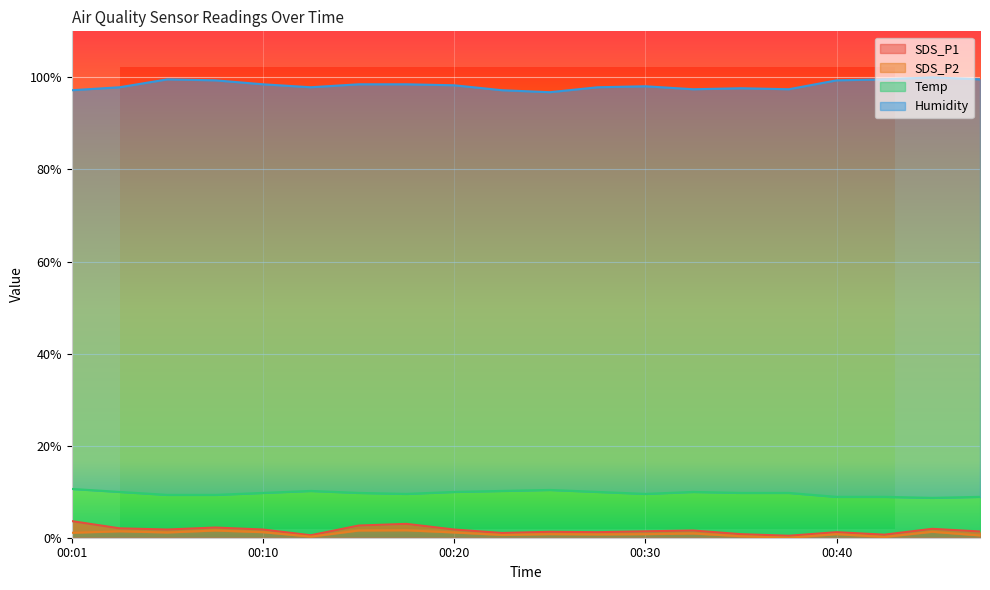

Where does the Temp series first go above 9?

00:01